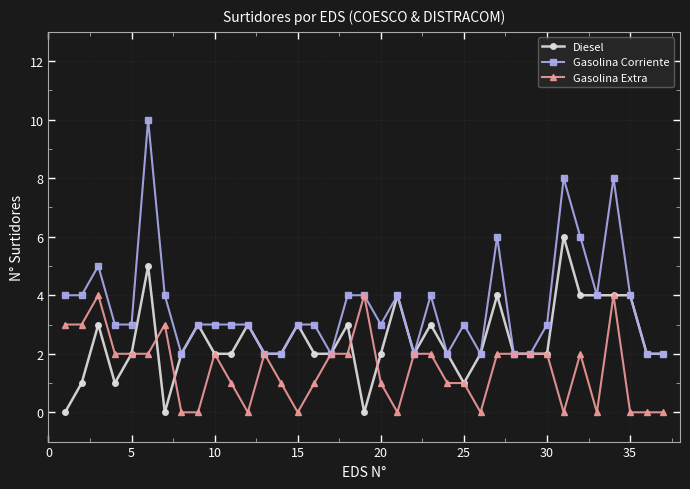

Which series has the largest range (max minus min)?

Gasolina Corriente